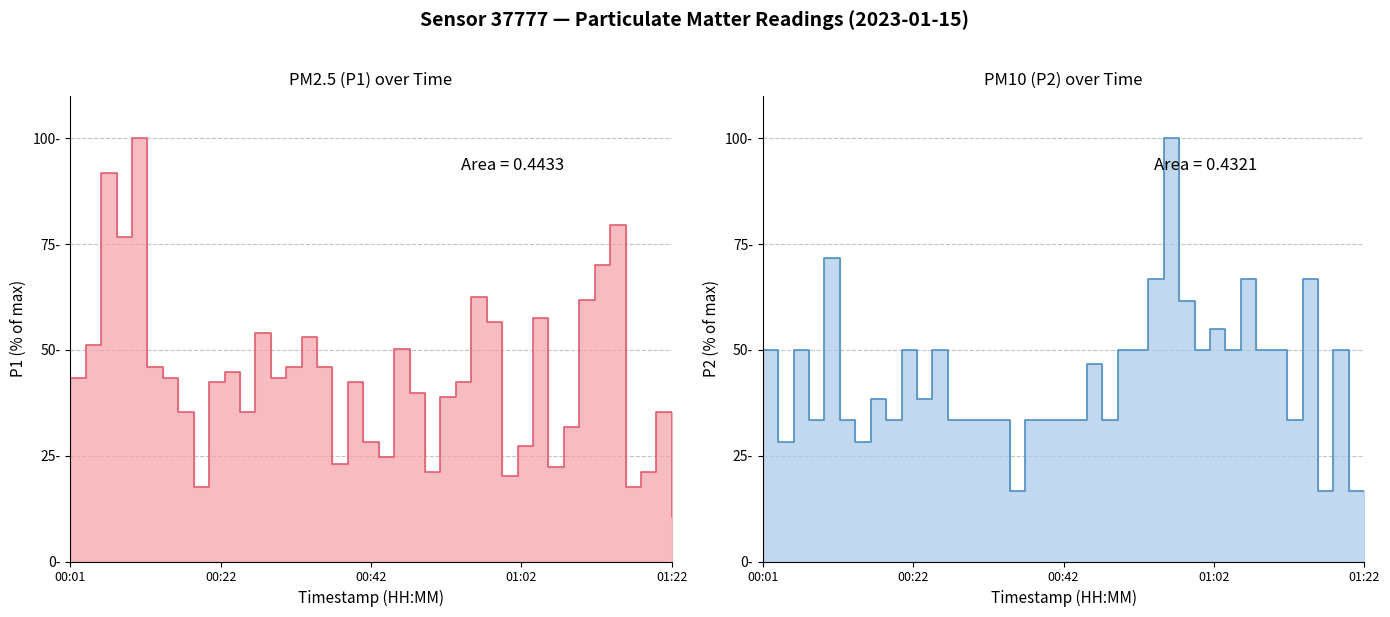

What are all the series names shown in the legend?

P1, P2